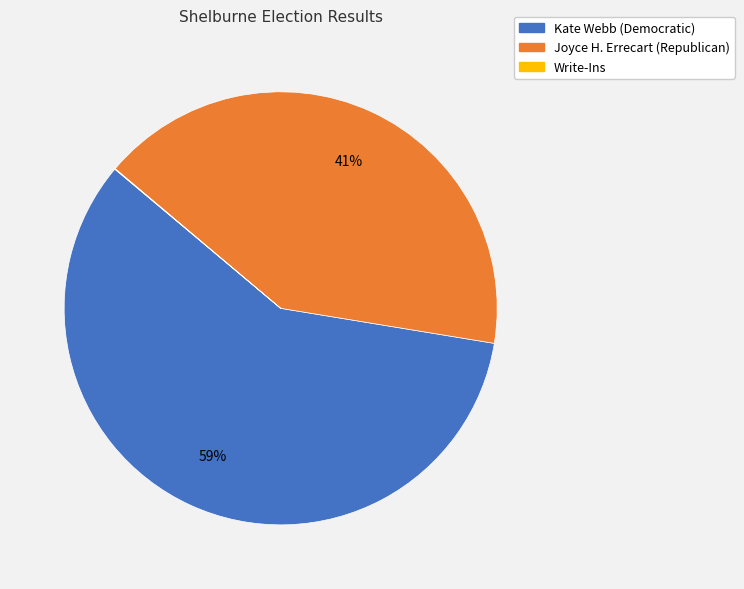

Does any single category account for the majority?

Yes